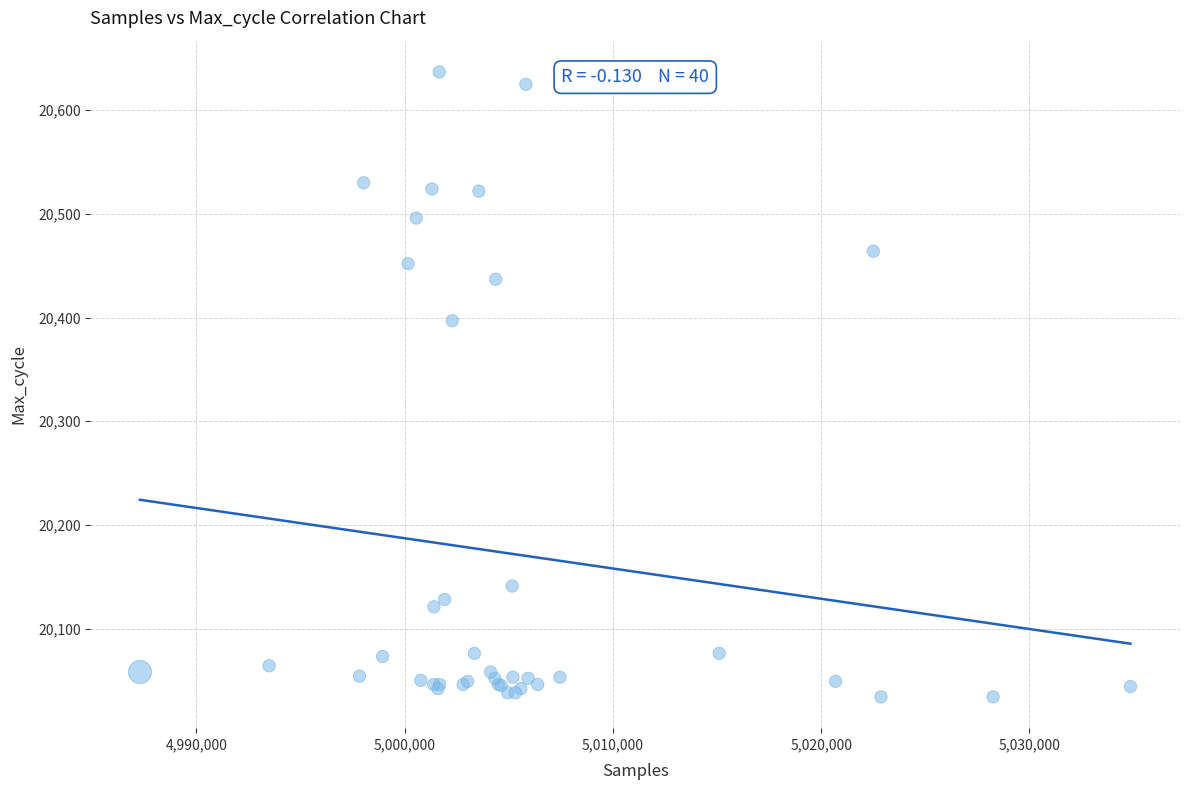

What Y value in the scatter plot is closest to 20335?

20397